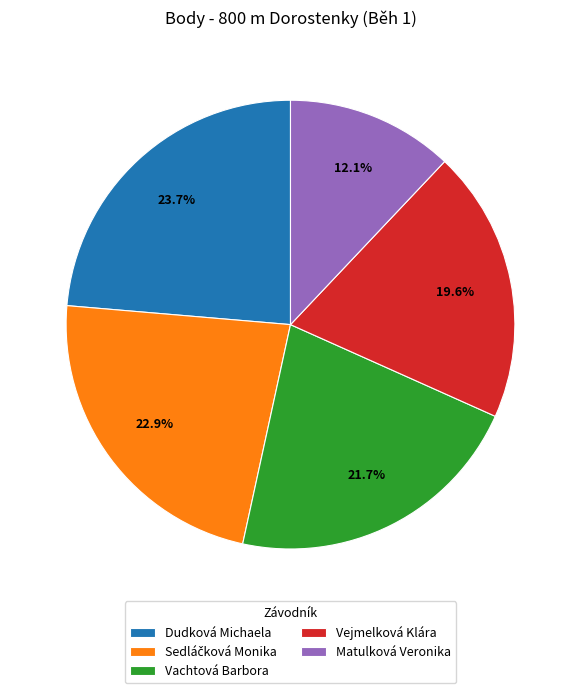

Does Dudková Michaela account for over 50% of the chart?

No